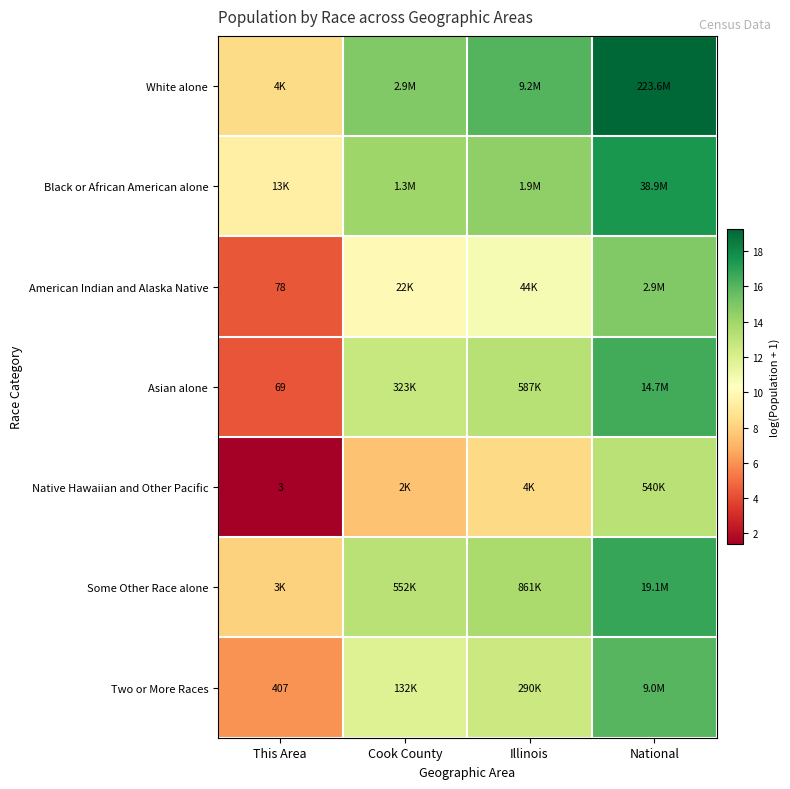

Rank the series by their maximum value, from lowest to highest.

Native Hawaiian and Other Pacific, American Indian and Alaska Native, Two or More Races, Asian alone, Some Other Race alone, Black or African American alone, White alone